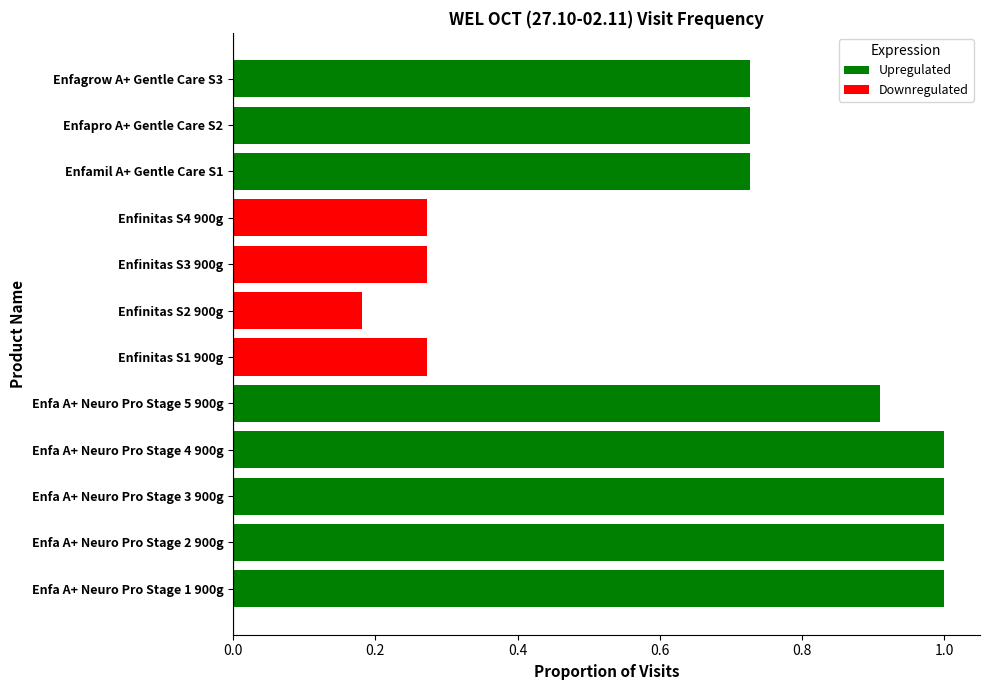

What is the sum of all values?

8.1